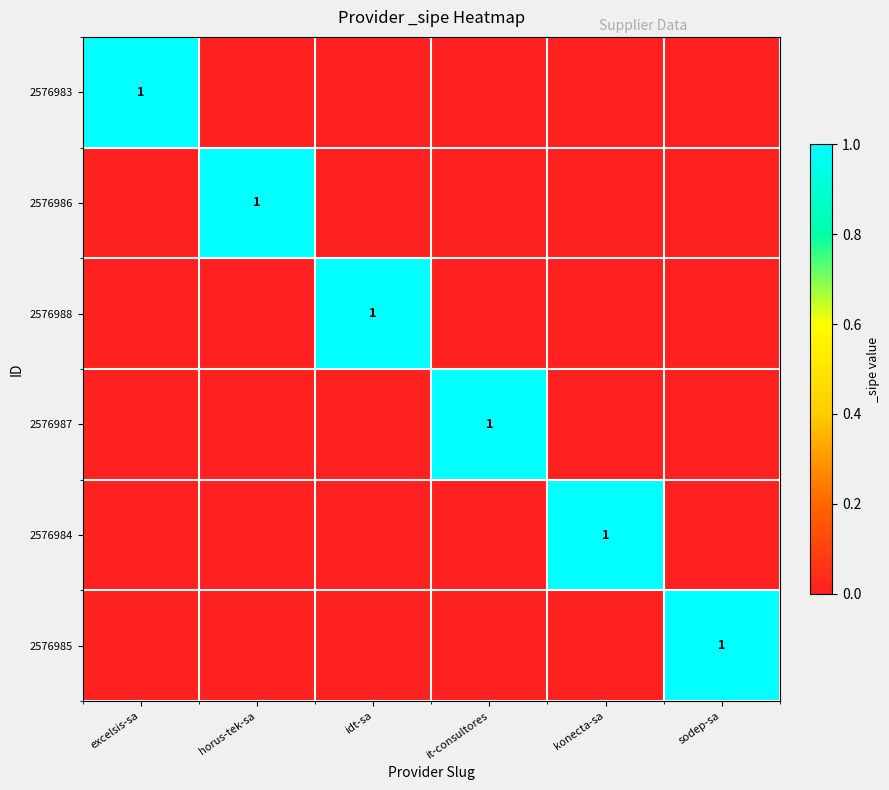

True or false: 2576985 has a value of 1 at sodep-sa.

True